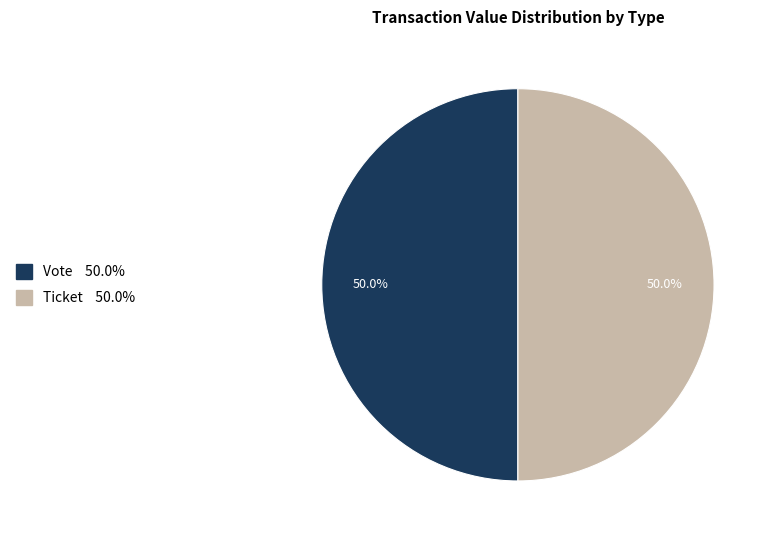

How many slices are in this pie chart?

2